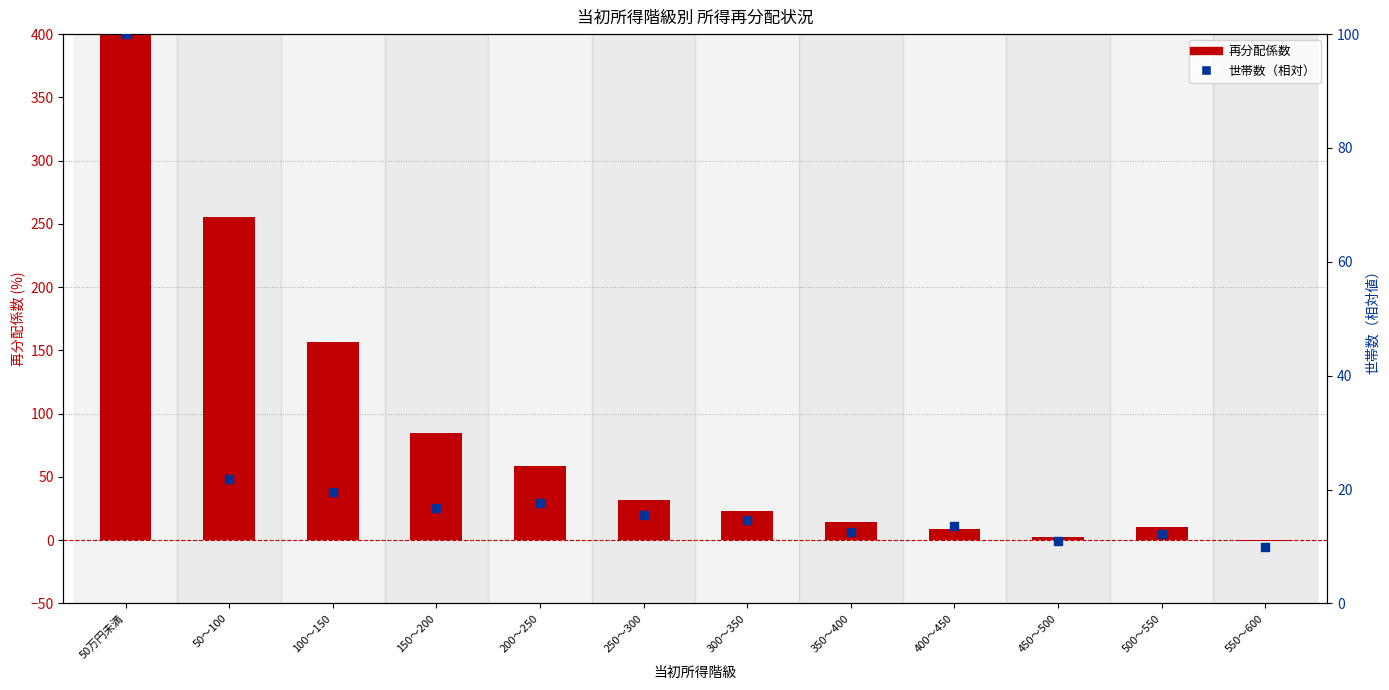

What is the total value across all series at 550～600?

9.3